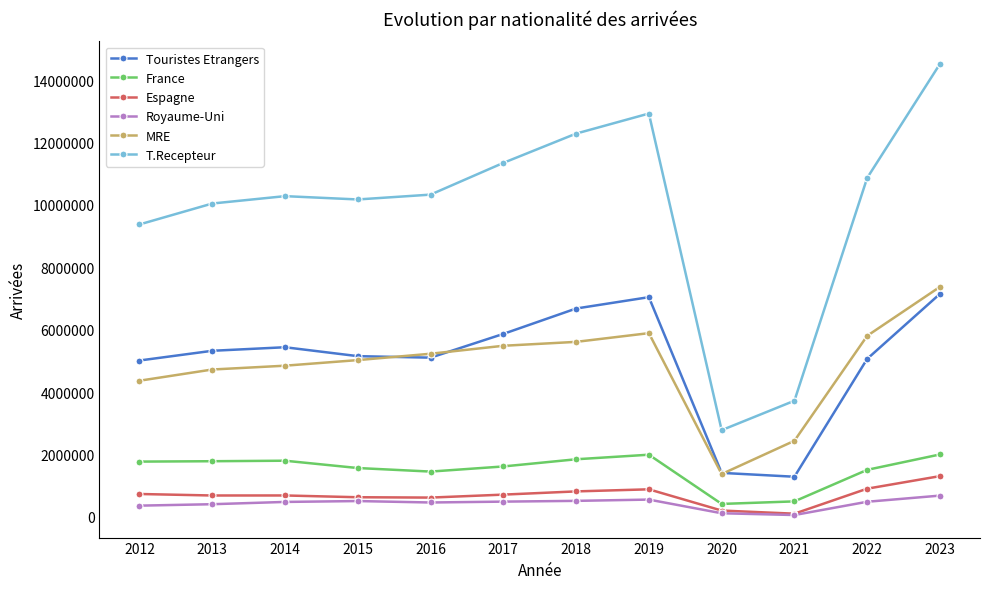

What is the difference between the maximum and minimum values in the T.Recepteur series?

11746925